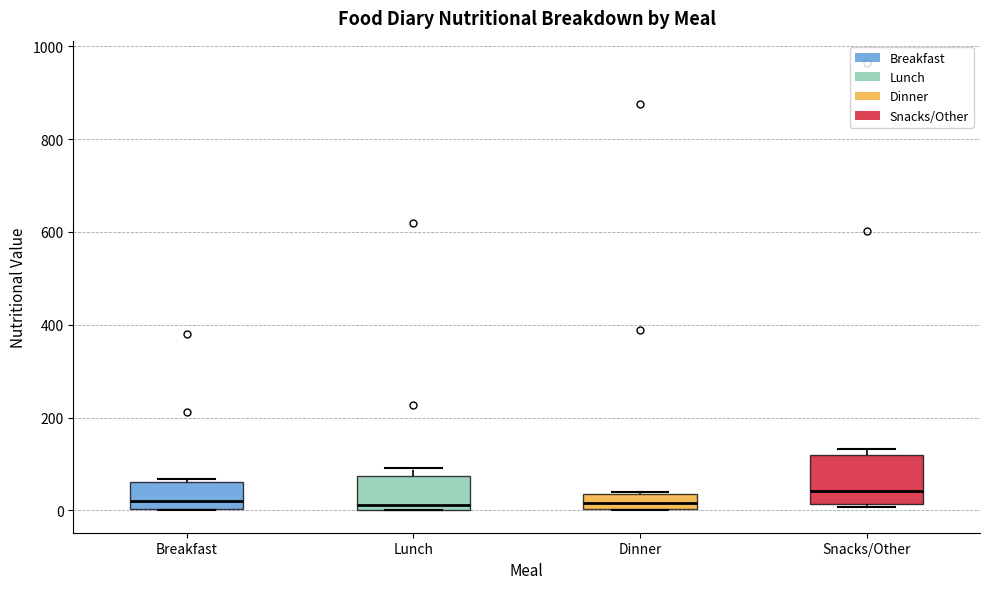

Reading left to right, transcribe this box plot: for each box, give where its median line is, the range the box spans, and where its two whiskers end, as read against the y-axis. The values are not printed on the chart, so give them approximately, as read against the axis.

Breakfast: median 20, box 0 to 60, whiskers 0 to 60
Lunch: median 20, box 0 to 80, whiskers 0 to 100
Dinner: median 20, box 0 to 40, whiskers 0 to 40
Snacks/Other: median 40, box 20 to 120, whiskers 0 to 140